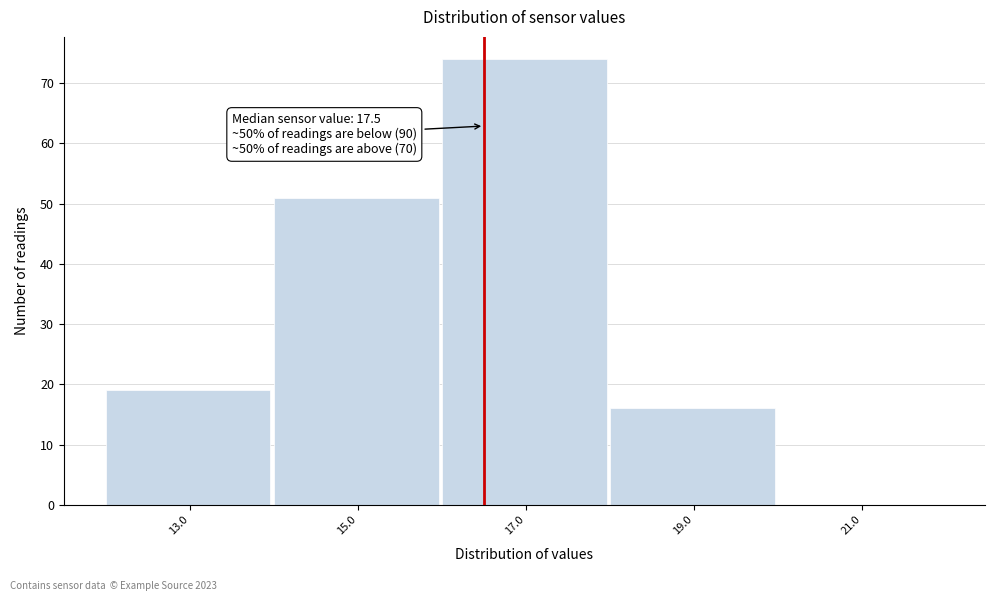

Reading right to left, transcribe all the data shown in this chart.

21.0=0	19.0=16	17.0=74	15.0=51	13.0=19